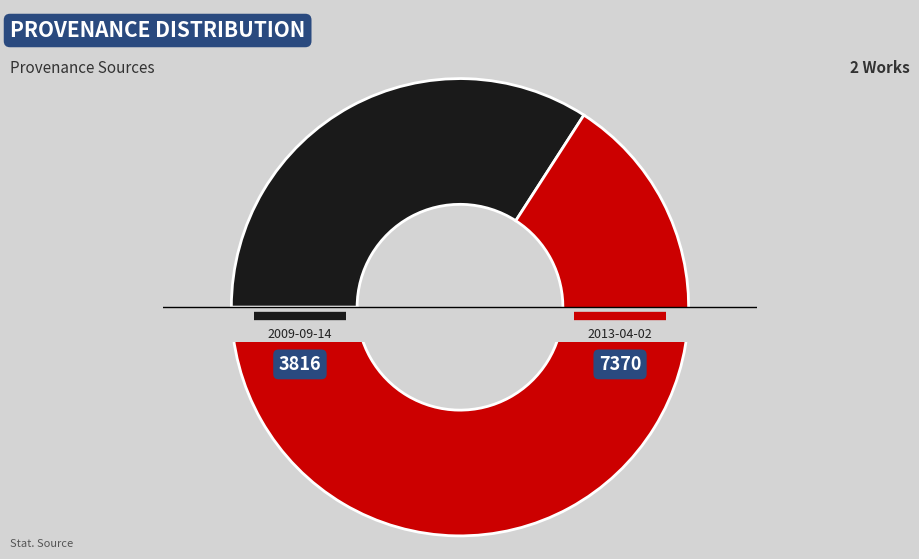

Which slice is the largest?

2013-04-02